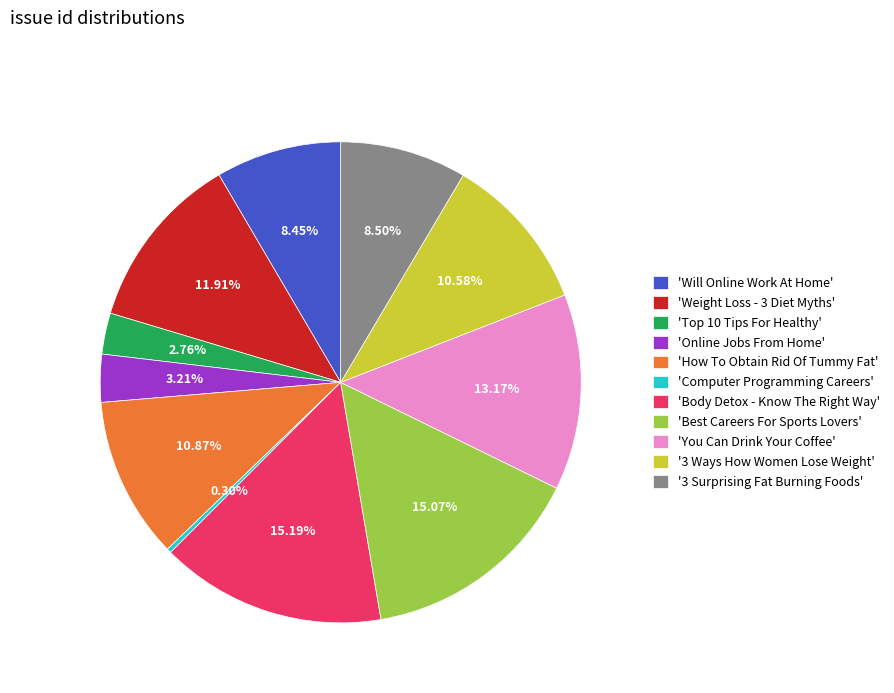

How many slices are in this pie chart?

11